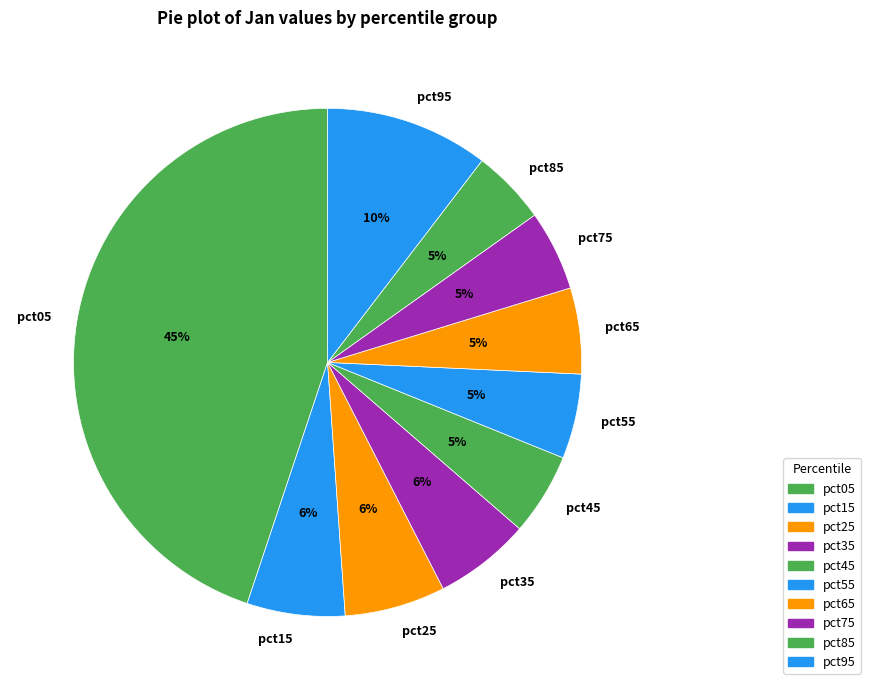

How many segments does this pie chart have?

10